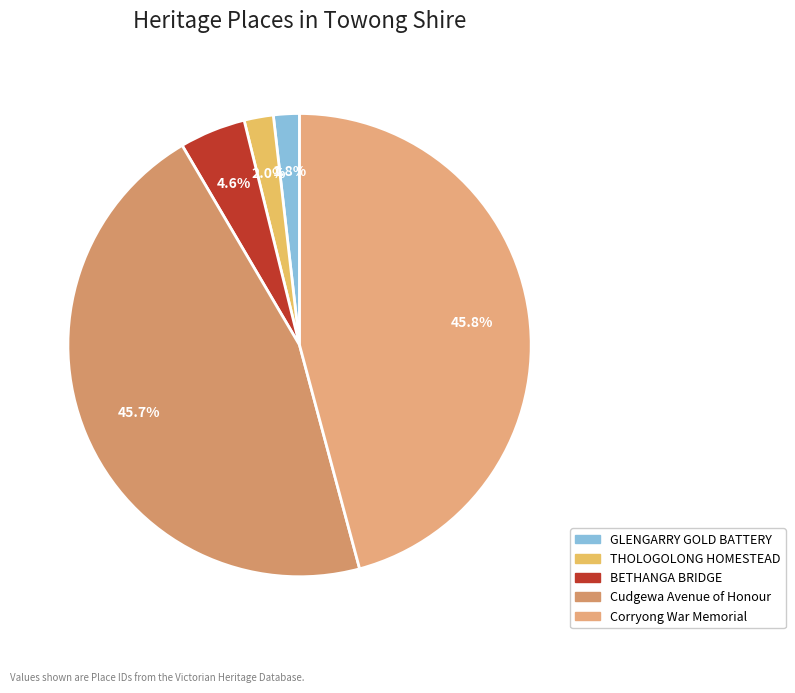

The Cudgewa Avenue of Honour slice represents 46% of the pie. True or false?

True